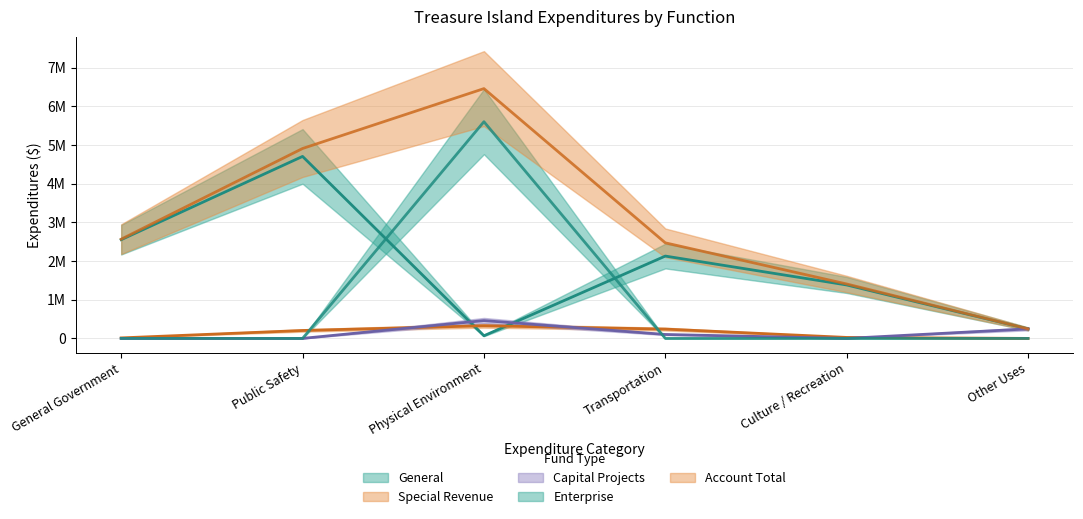

Which series ends up on top after the final intersection of General and Special Revenue?

General